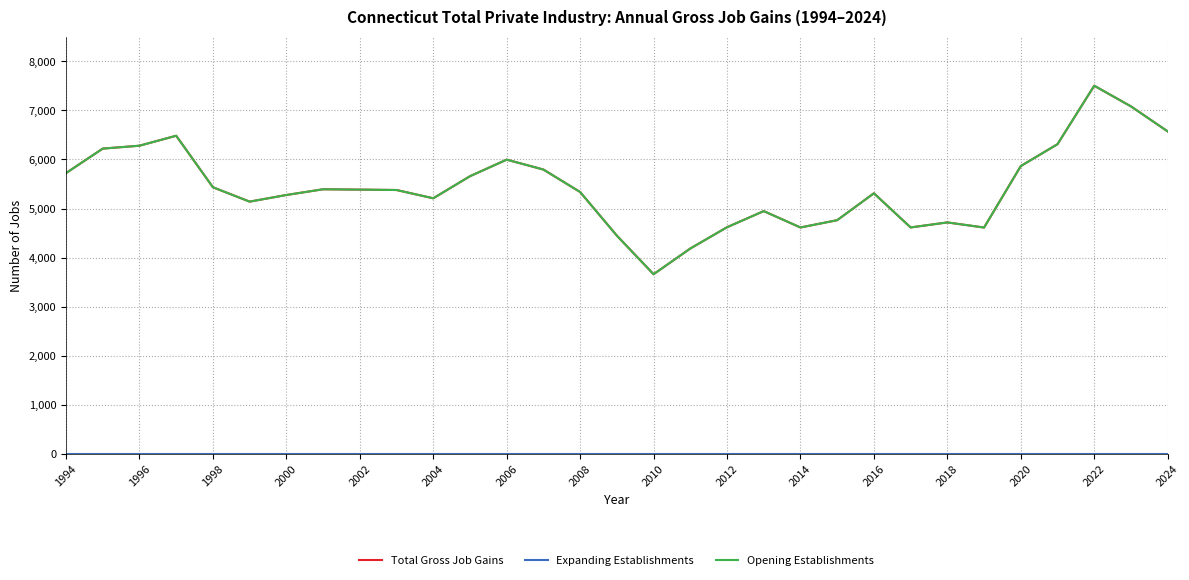

Reading left to right, what are all the values shown in this chart?

Total Gross Job Gains: 5723	6222	6281	6484	5434	5141	5276	5393	5386	5378	5209	5659	5997	5795	5337	4448	3661	4185	4619	4948	4614	4763	5311	4615	4717	4613	5866	6312	7504	7083	6573
Expanding Establishments: 0	0	0	0	0	0	0	0	0	0	0	0	0	0	0	0	0	0	0	0	0	0	0	0	0	0	0	0	0	0	0
Opening Establishments: 5723	6222	6281	6484	5434	5141	5276	5393	5386	5378	5209	5659	5997	5795	5337	4448	3661	4185	4619	4948	4614	4763	5311	4615	4717	4613	5866	6312	7504	7083	6573